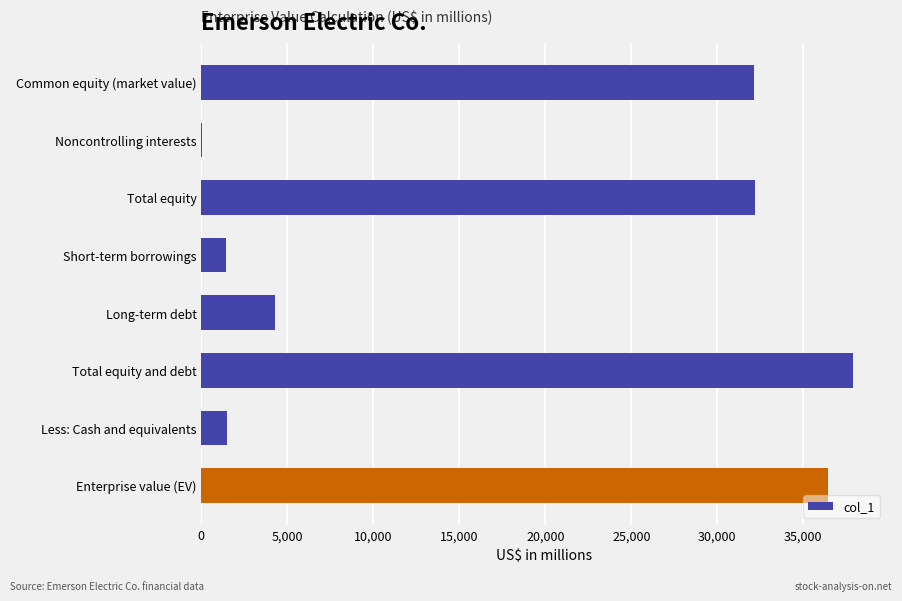

The chart shows a value of 32196 at Total equity. True or false?

True